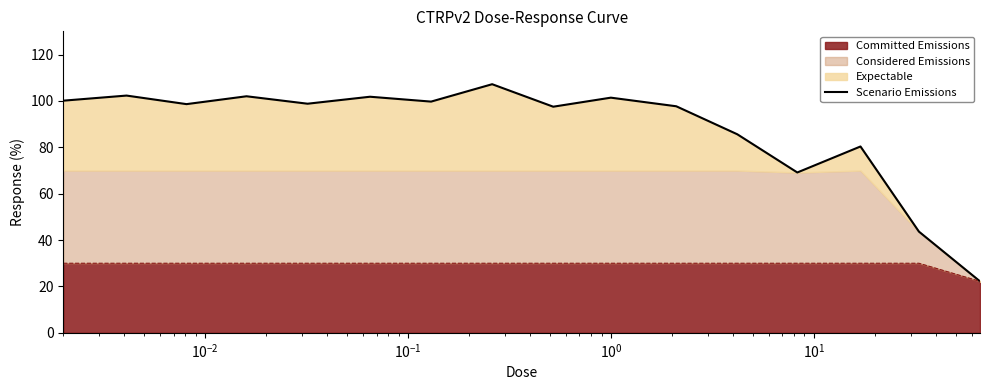

Does the chart have visible grid lines?

No